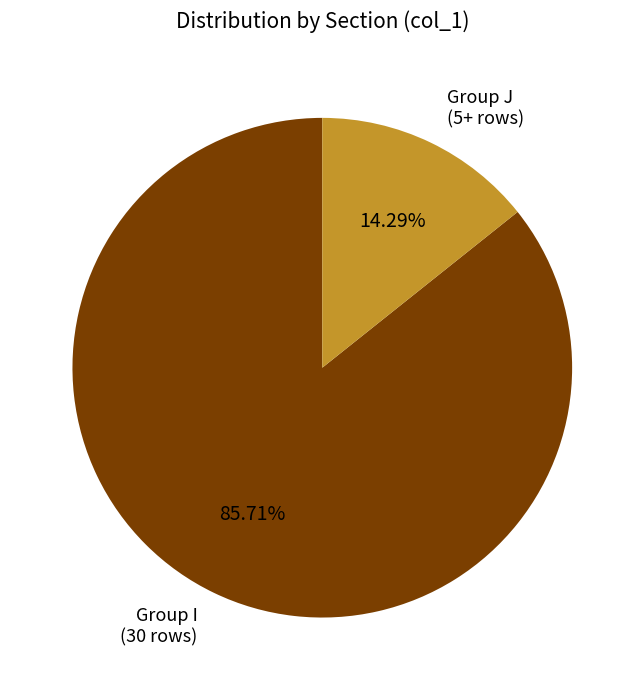

Which slice is the largest?

Group I (30 rows)